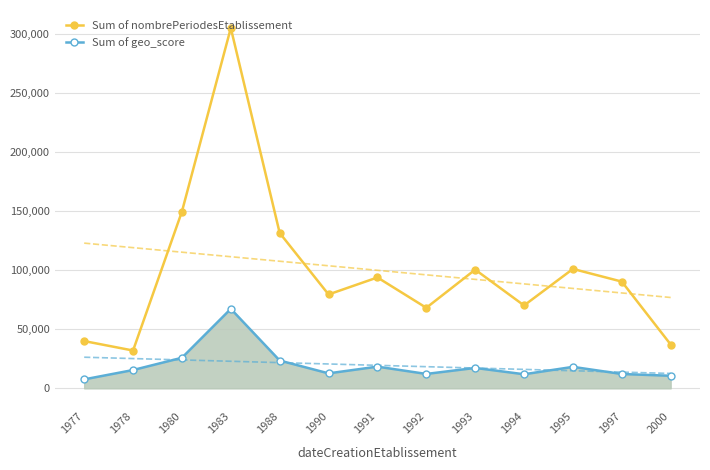

What is the value of the Sum of nombrePeriodesEtablissement point at the 8th from the left?

68149.5